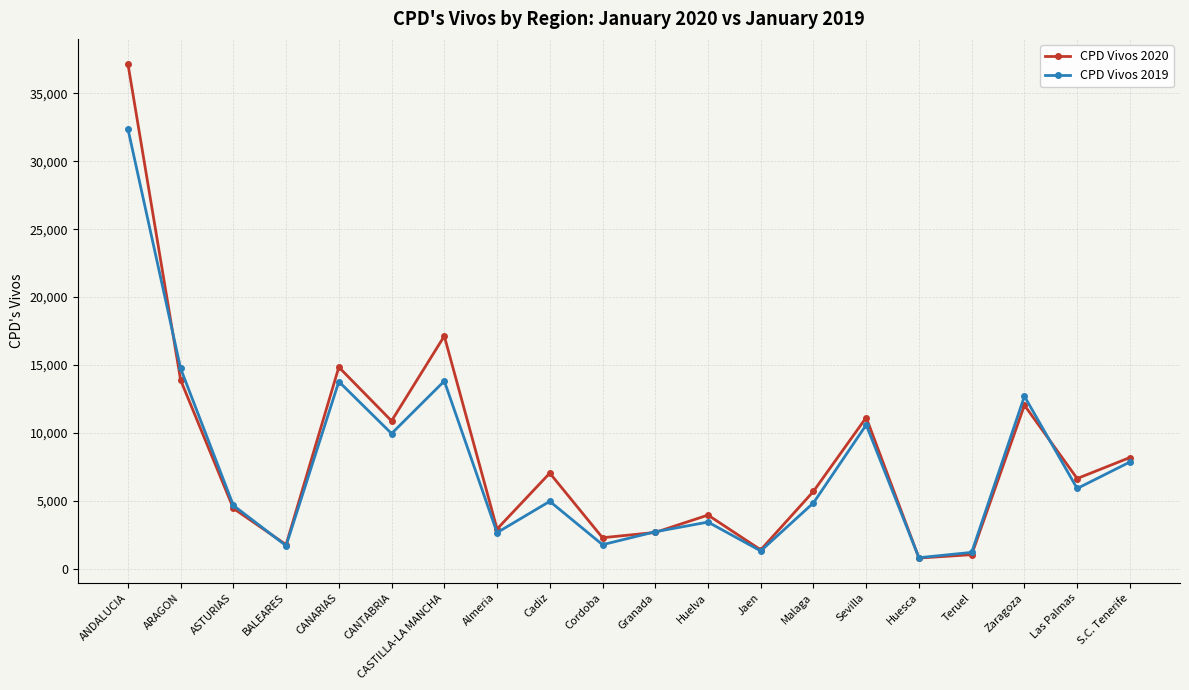

At which category does CPD Vivos 2019 reach its first local valley?

BALEARES